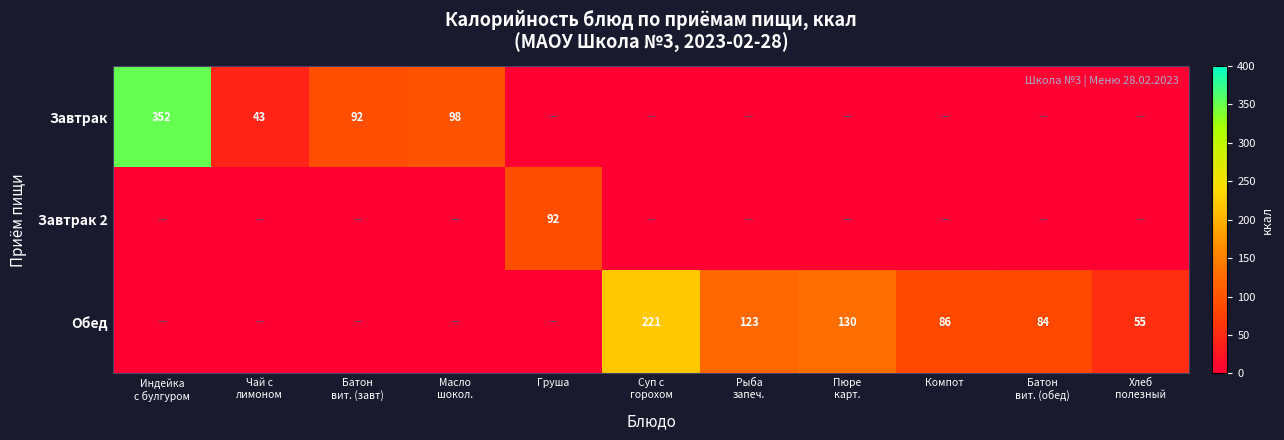

At how many categories does at least one series exceed 141?

2